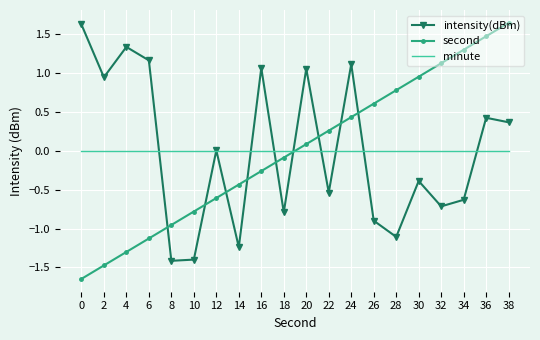

Between 0 and 30, which series saw the biggest shift?

second